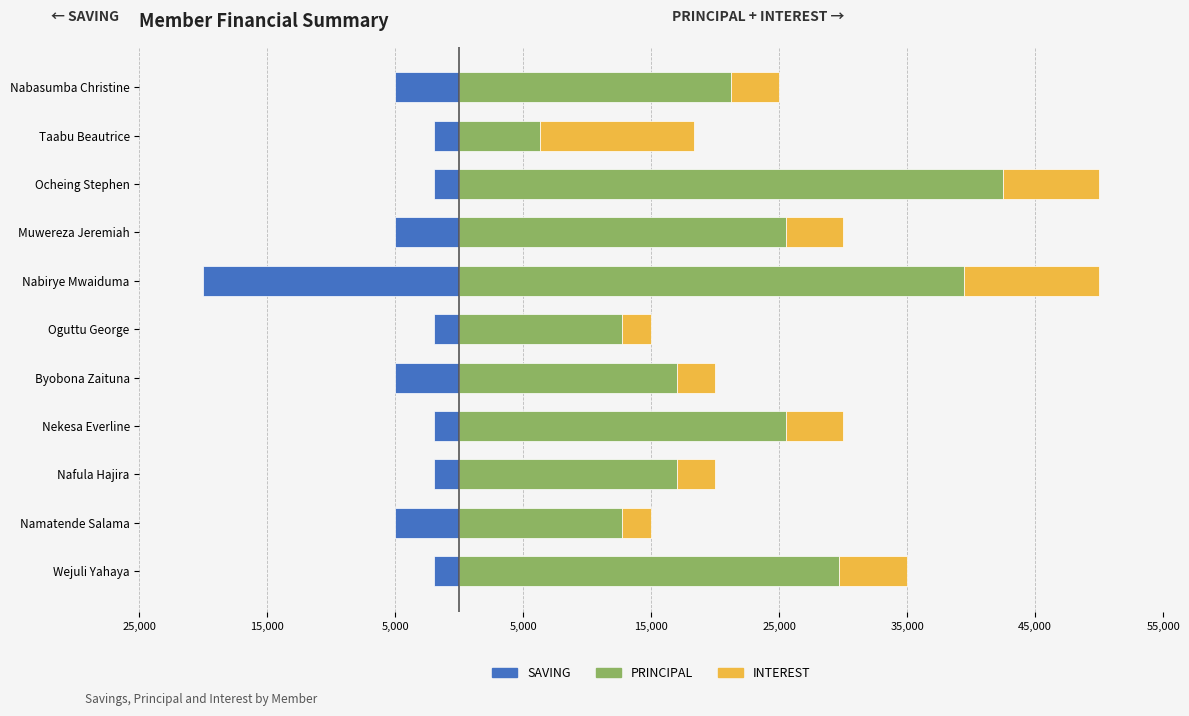

Reading left to right, transcribe all the data shown in this chart.

SAVING: -2000	-5000	-2000	-2000	-5000	-2000	-20000	-5000	-2000	-2000	-5000
PRINCIPAL: 29700	12700	17000	25500	17000	12700	39400	25500	42500	6300	21200
INTEREST: 5300	2300	3000	4500	3000	2300	10600	4500	7500	12000	3800